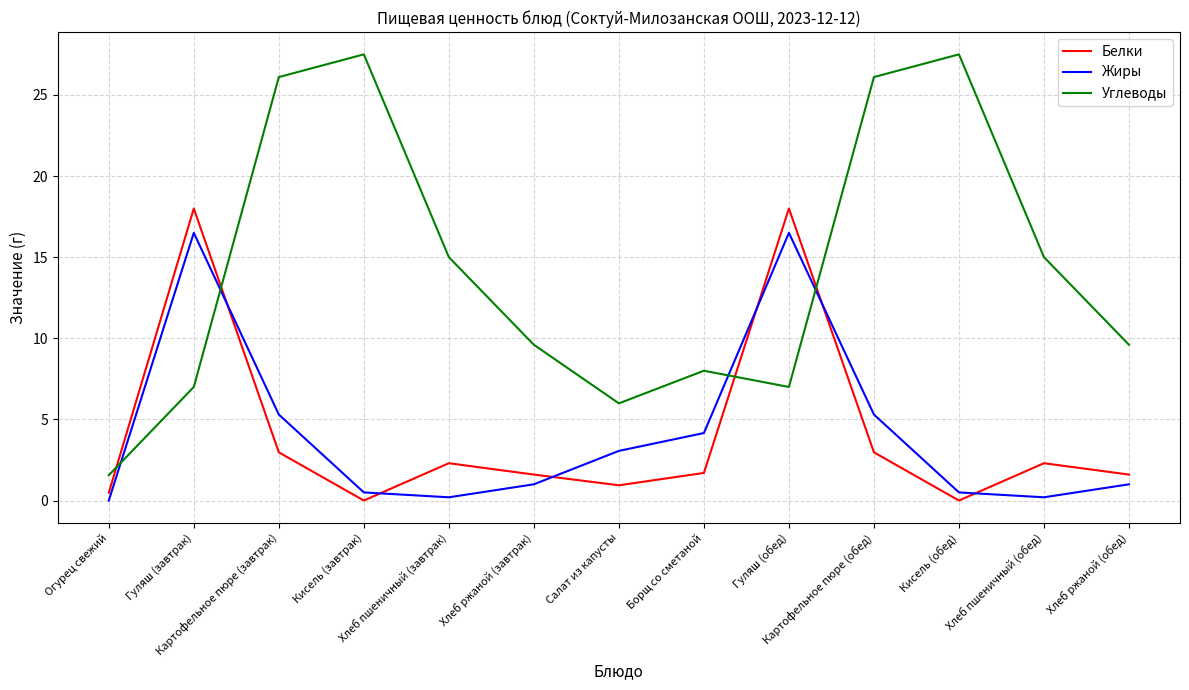

What is the maximum value shown in the chart?

27.5